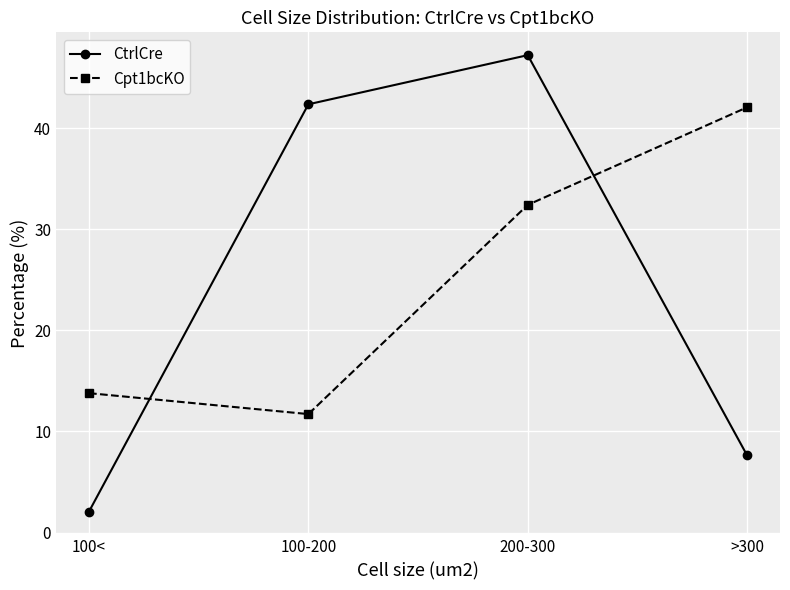

List the labels in order of Cpt1bcKO value, largest first.

>300, 200-300, 100<, 100-200